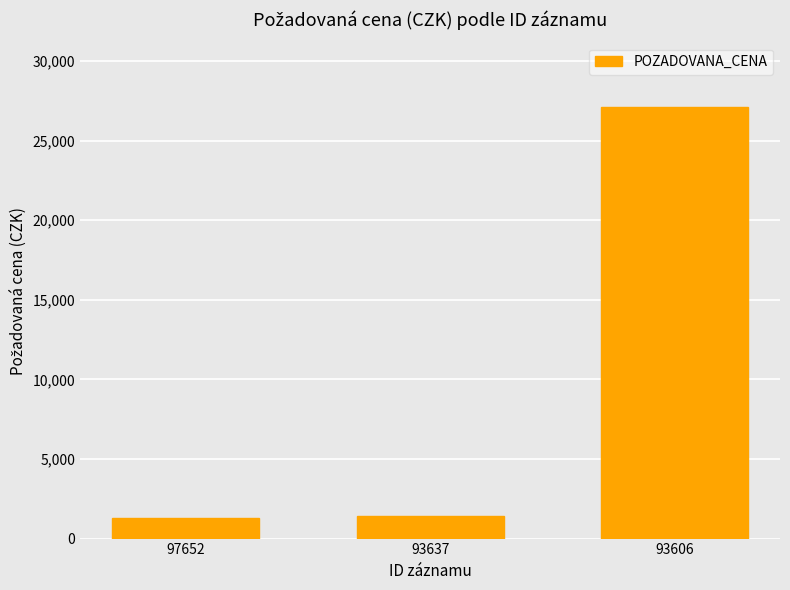

Does the chart contain stacked bars?

No